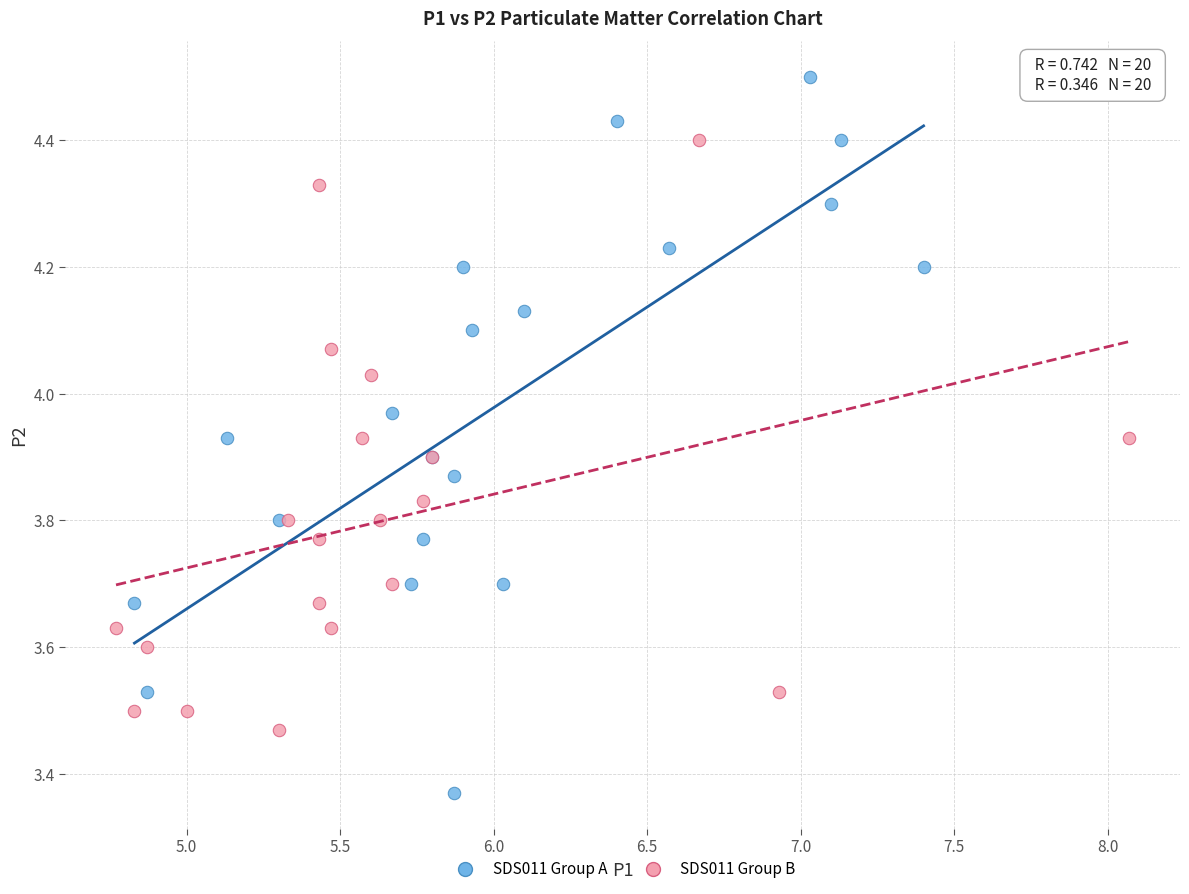

Which series has the largest Y range (max minus min)?

SDS011 Group A